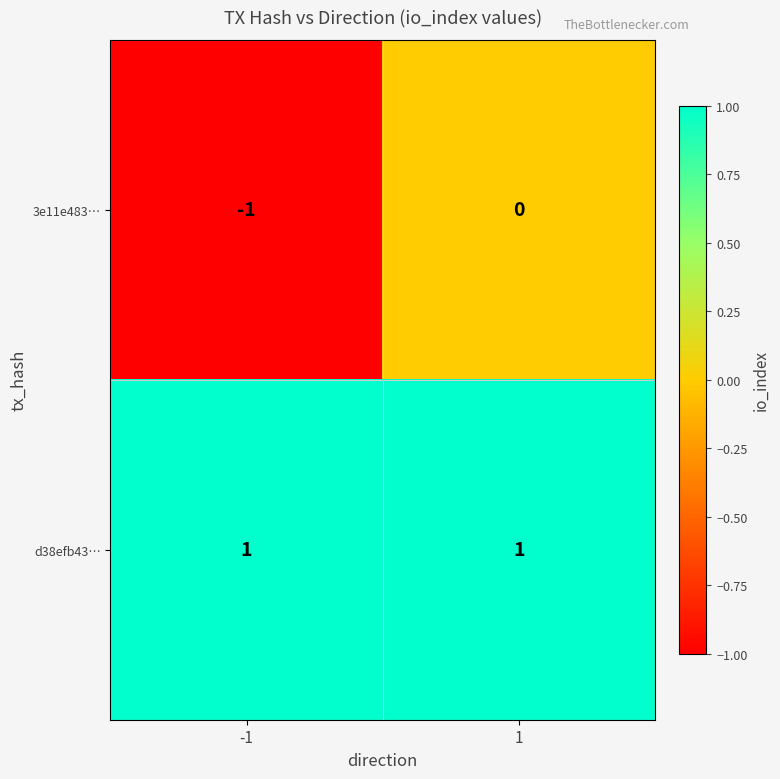

Rank the series by their maximum value, from highest to lowest.

d38efb43…, 3e11e483…